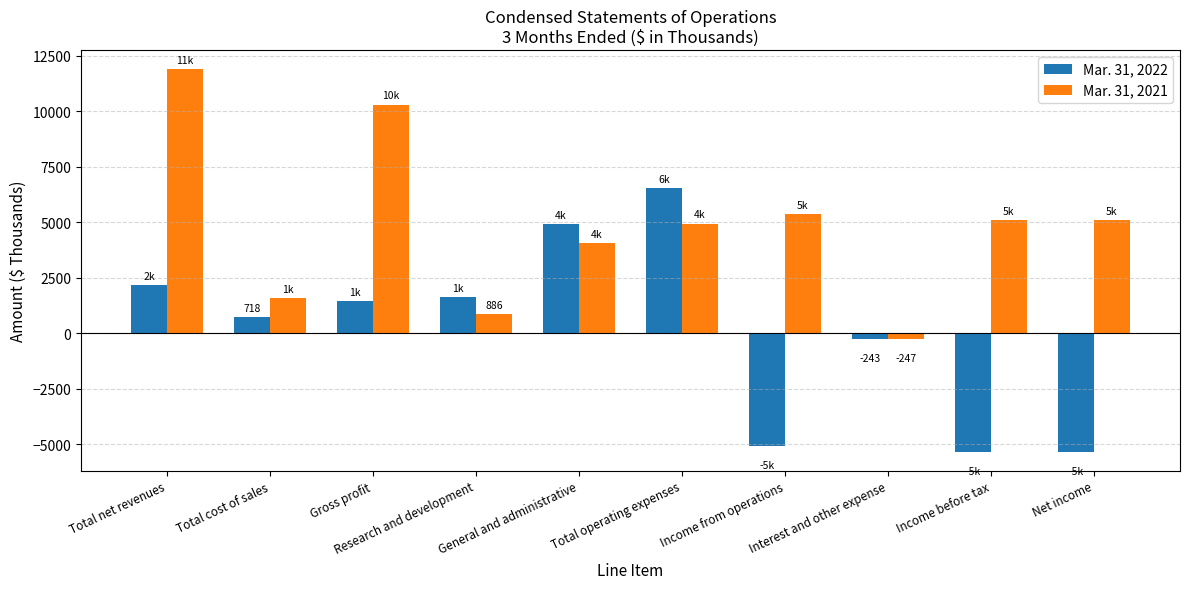

At how many categories does at least one series exceed 5021?

6